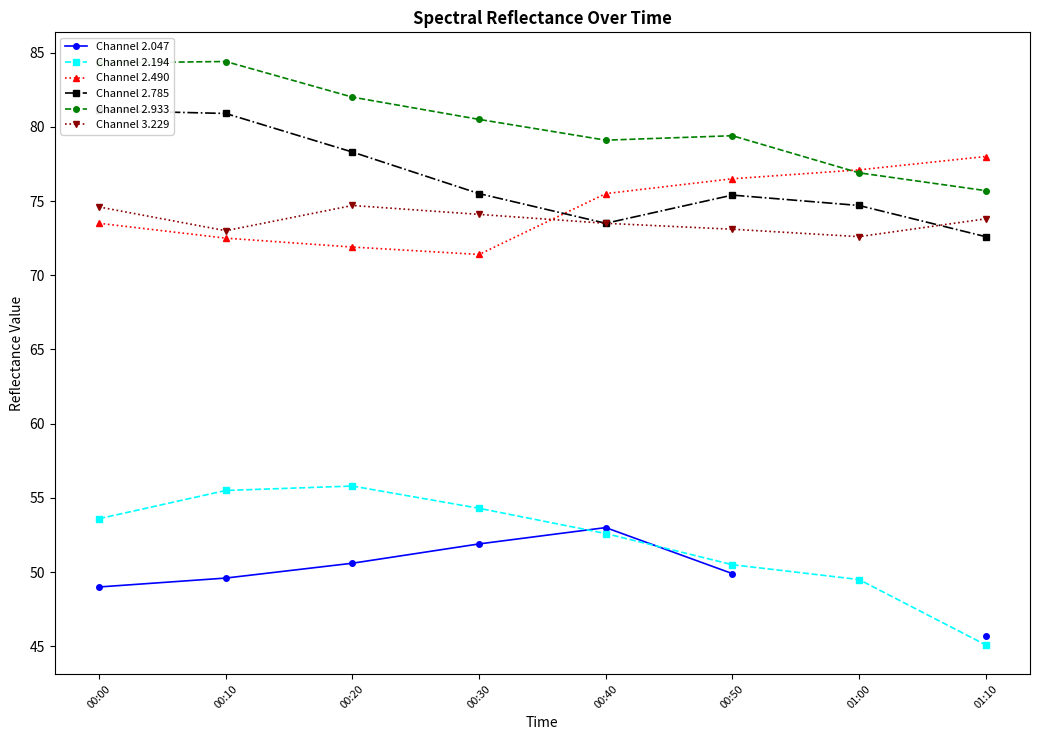

What is the total value across all series at 00:10?

415.9